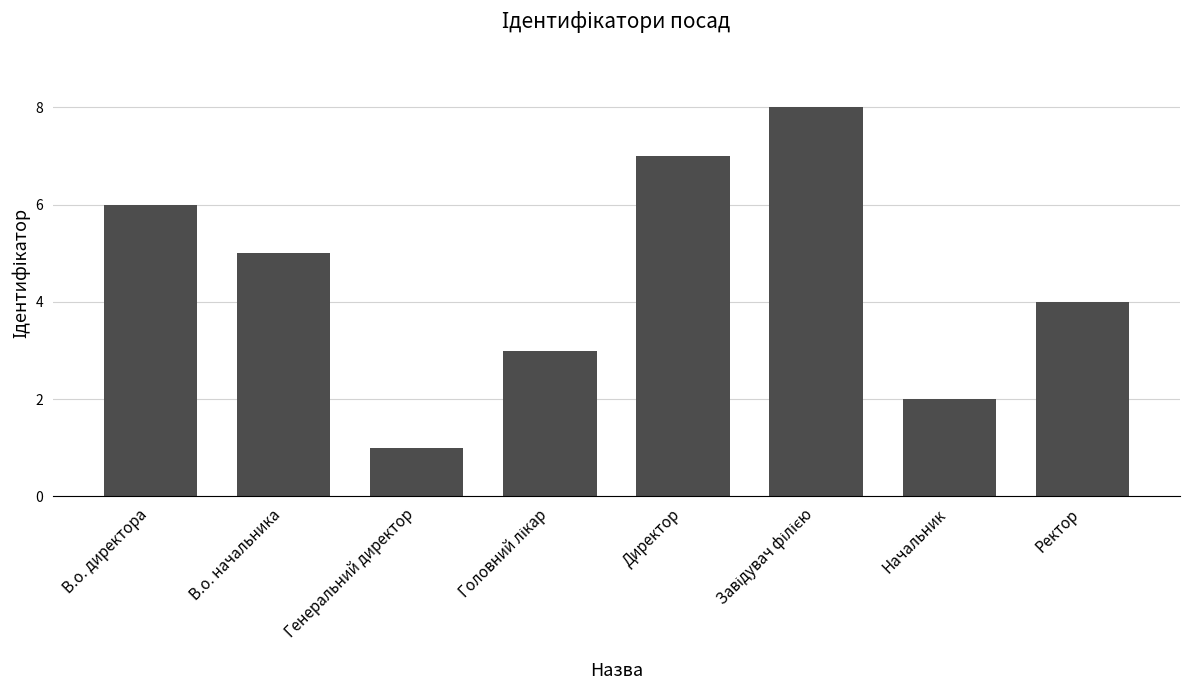

Is it true that the value at Ректор is 4?

True